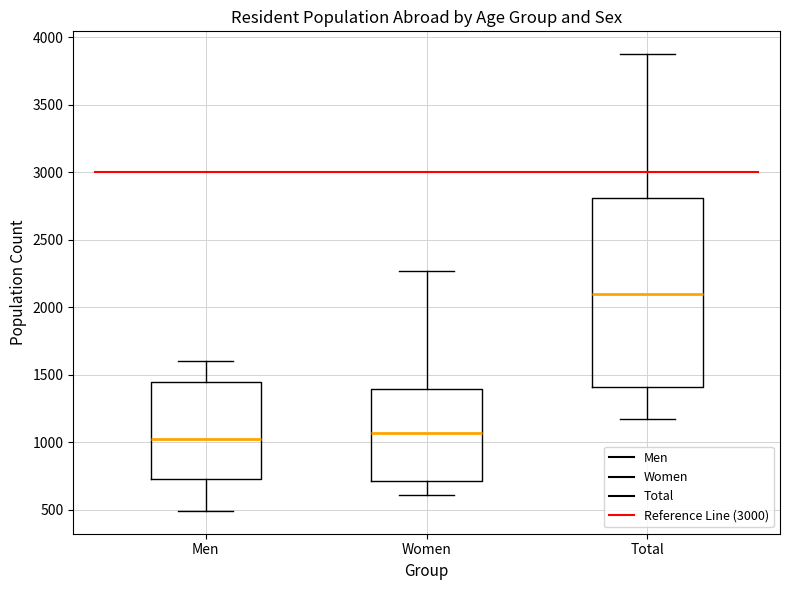

Reading left to right, transcribe this box plot: for each box, give where its median line is, the range the box spans, and where its two whiskers end, as read against the y-axis. The values are not printed on the chart, so give them approximately, as read against the axis.

Men: median 1050, box 700 to 1450, whiskers 500 to 1600
Women: median 1050, box 700 to 1400, whiskers 600 to 2250
Total: median 2100, box 1400 to 2800, whiskers 1150 to 3850